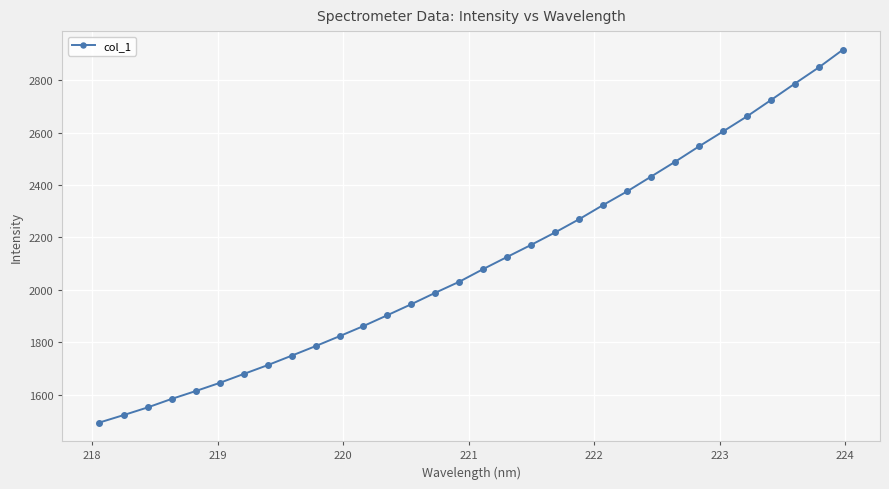

What is the average value?

2108.0